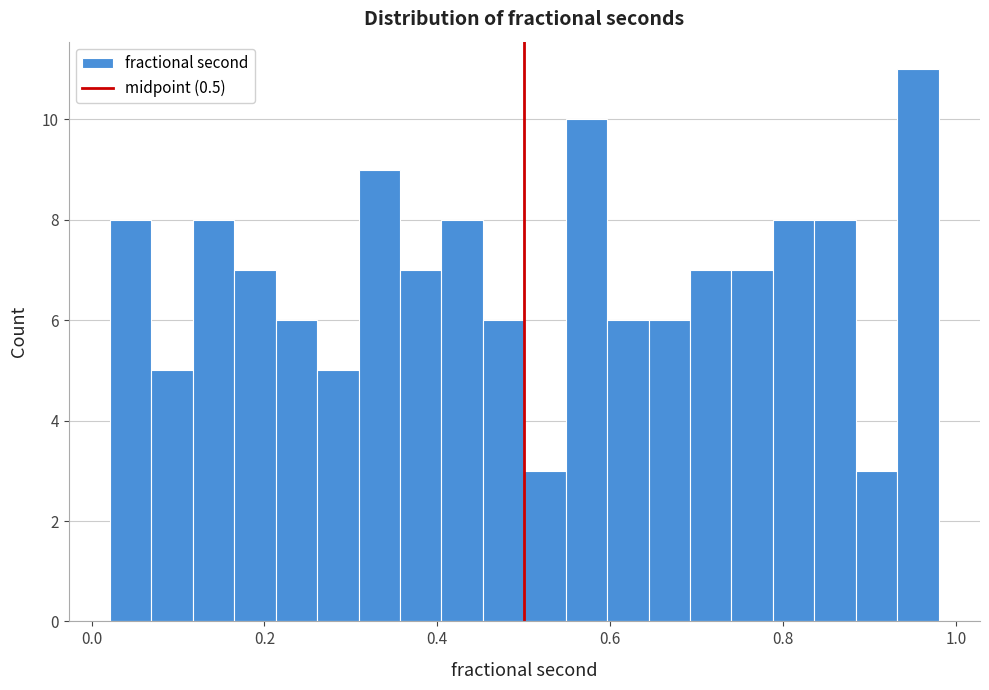

Around what value on the x-axis is the tallest bar? Give the approximate position of its centre, as read against the axis.

0.96